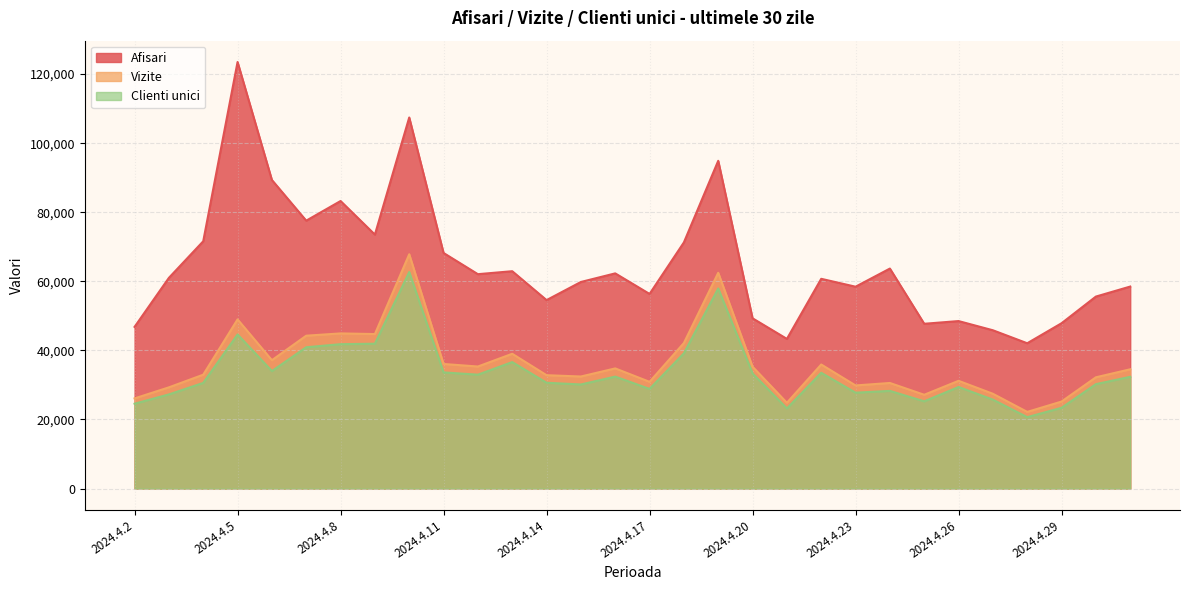

At 2024.4.25, list the series in order from largest to smallest.

Afisari, Vizite, Clienti unici